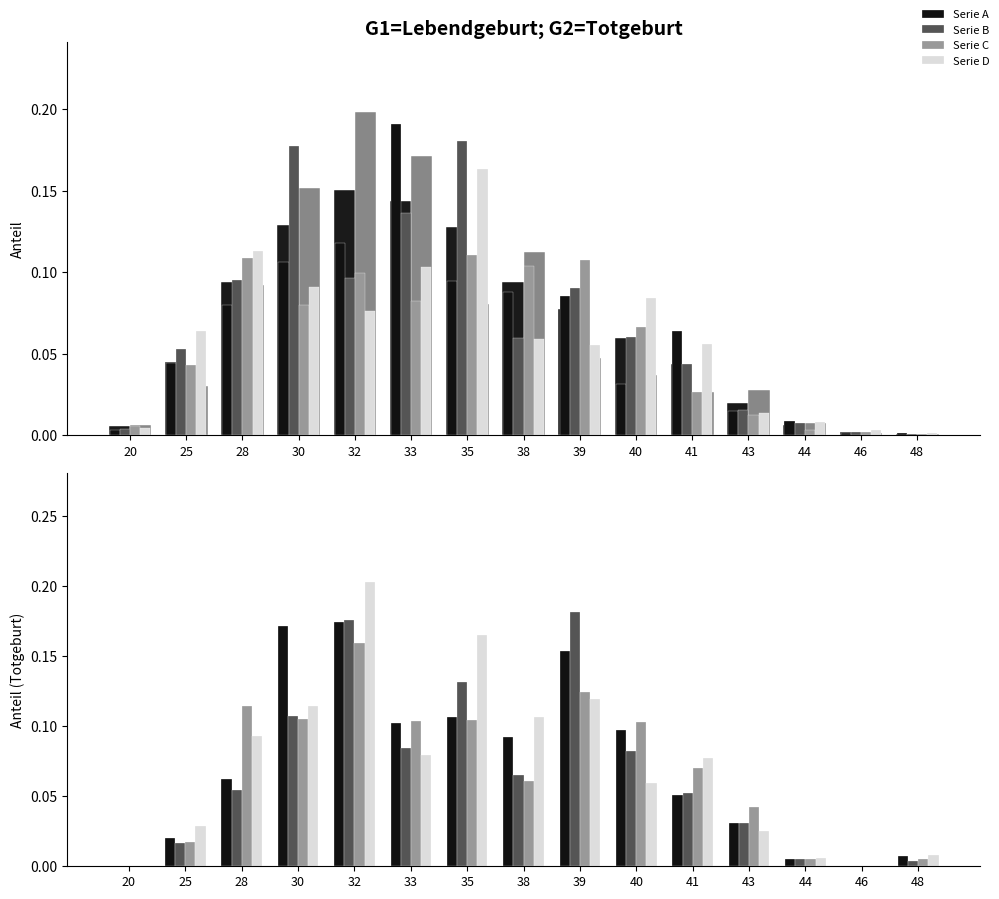

List the labels in order of Serie B value, largest first.

39, 32, 35, 30, 33, 40, 38, 28, 41, 43, 25, 44, 48, 20, 46